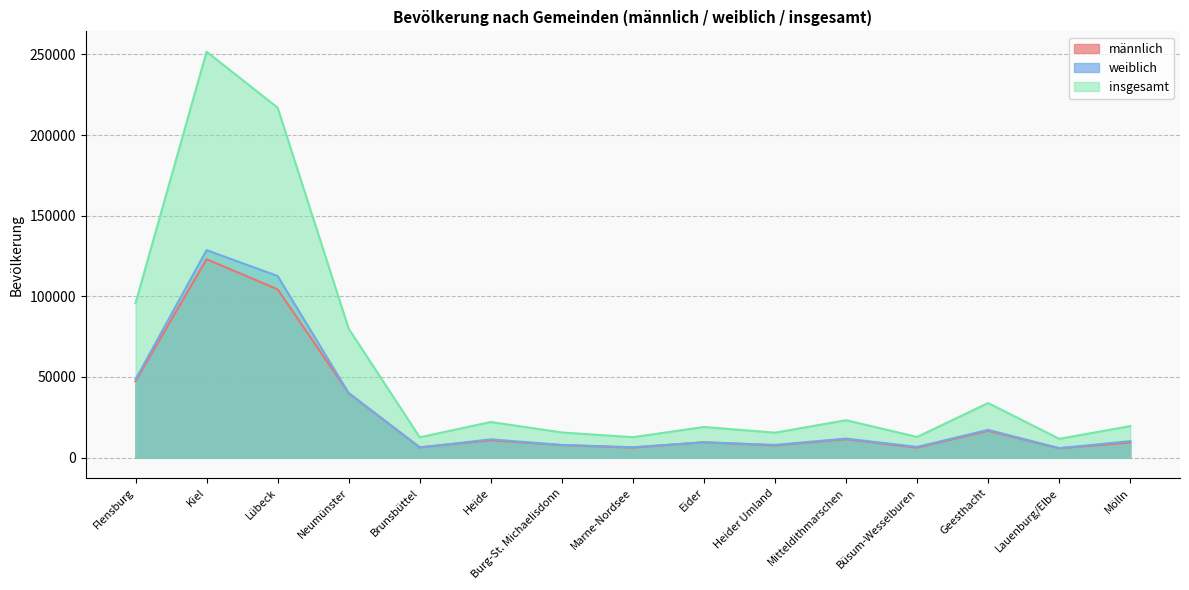

How many series are shown in this chart?

3